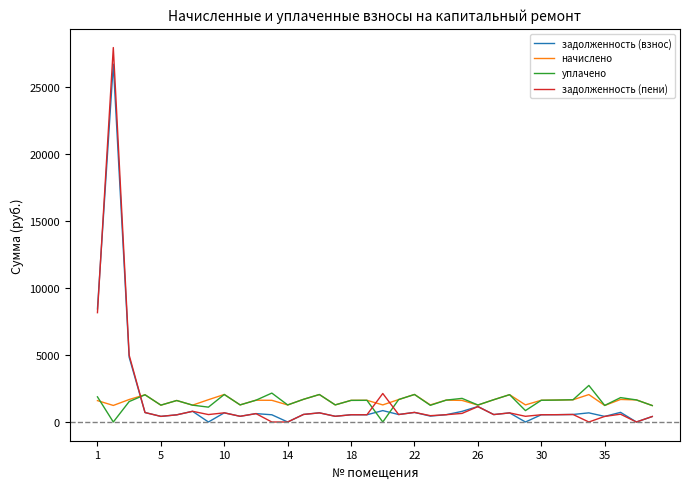

At how many categories does at least one series exceed 4410?

3